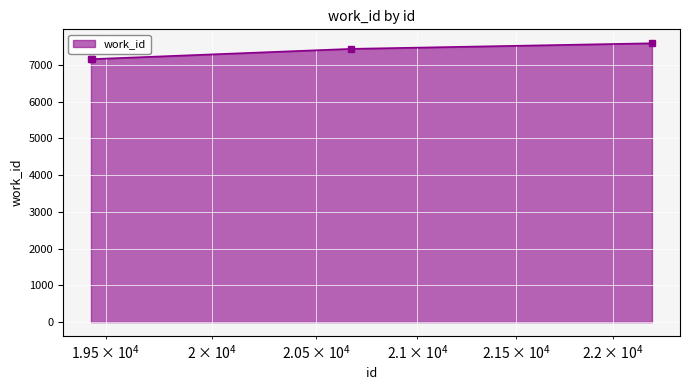

Does the chart have visible grid lines?

Yes